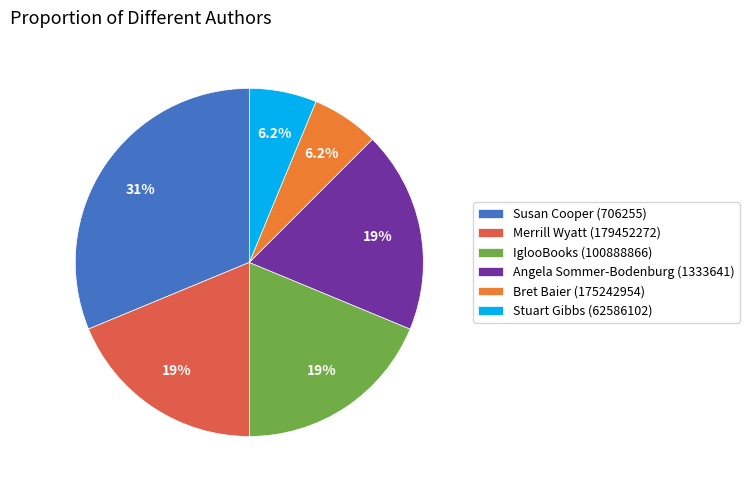

To the nearest percent, what is the difference between the largest and smallest slice percentages?

25%